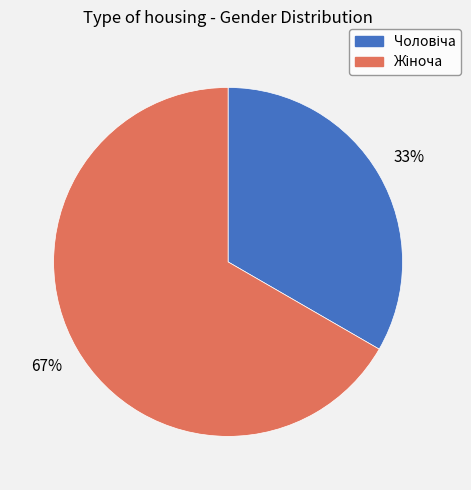

How many slices are in this pie chart?

2